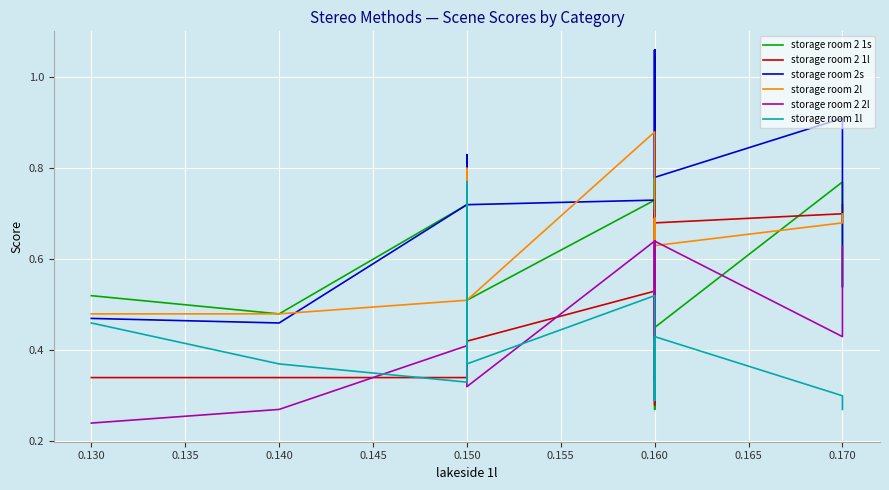

What is the average value of the storage room 1l series?

0.4